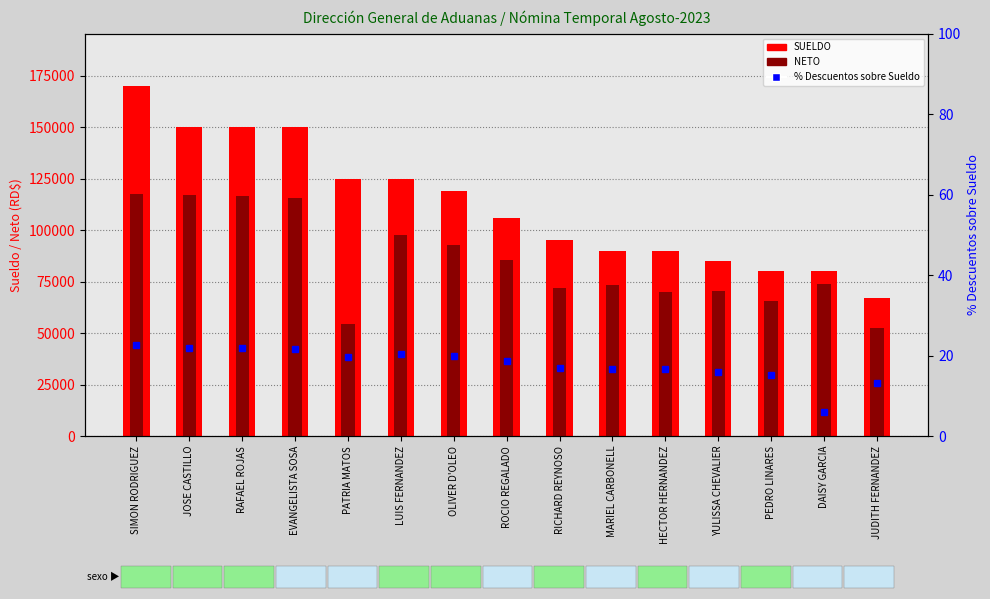

The value of NETO at SIMON RODRIGUEZ is 73779.2. True or false?

False